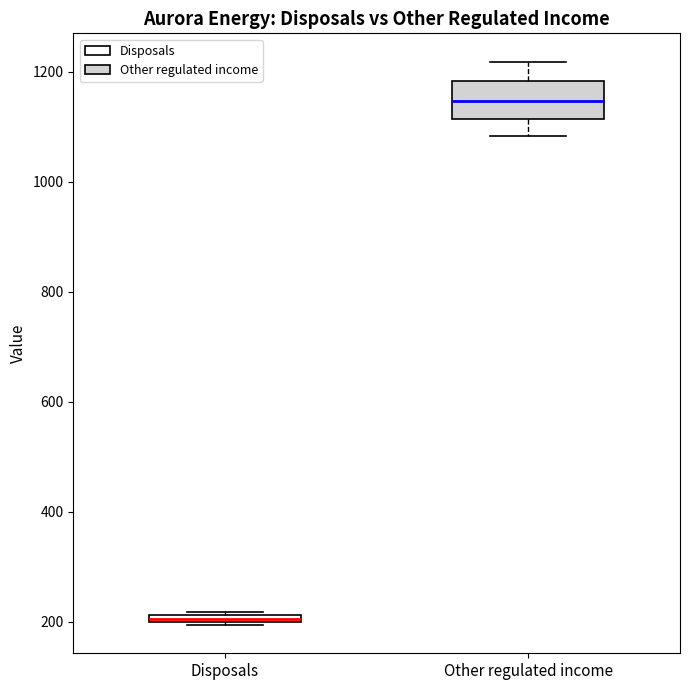

Where is the upper edge of the box for Disposals on the y-axis? The values are not printed on the chart, so give them approximately, as read against the axis.

220